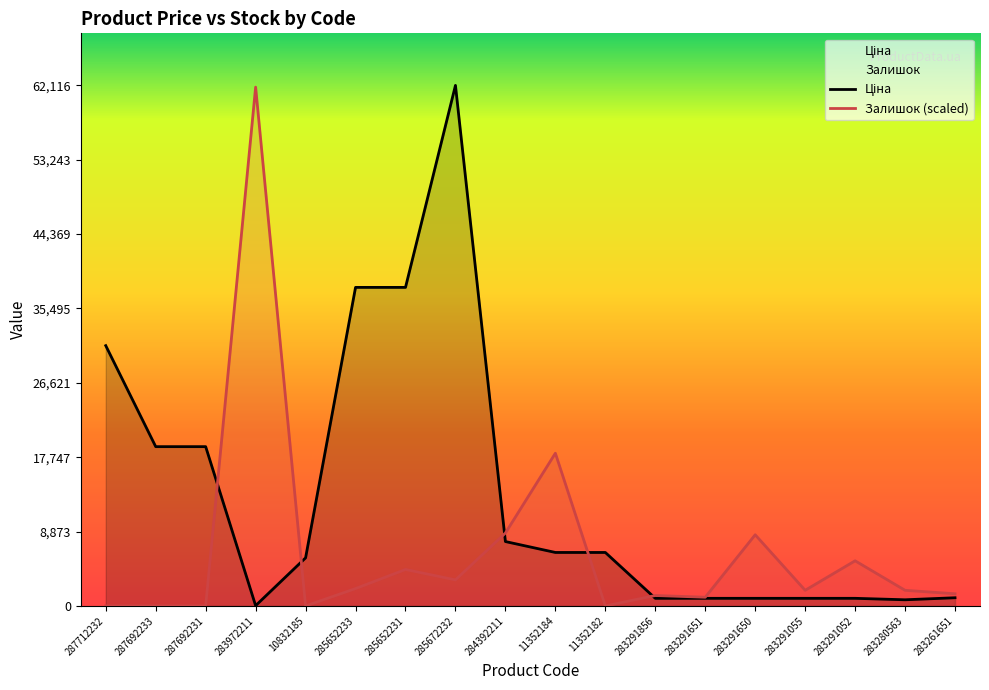

How many values in the Ціна series exceed 6378?

9